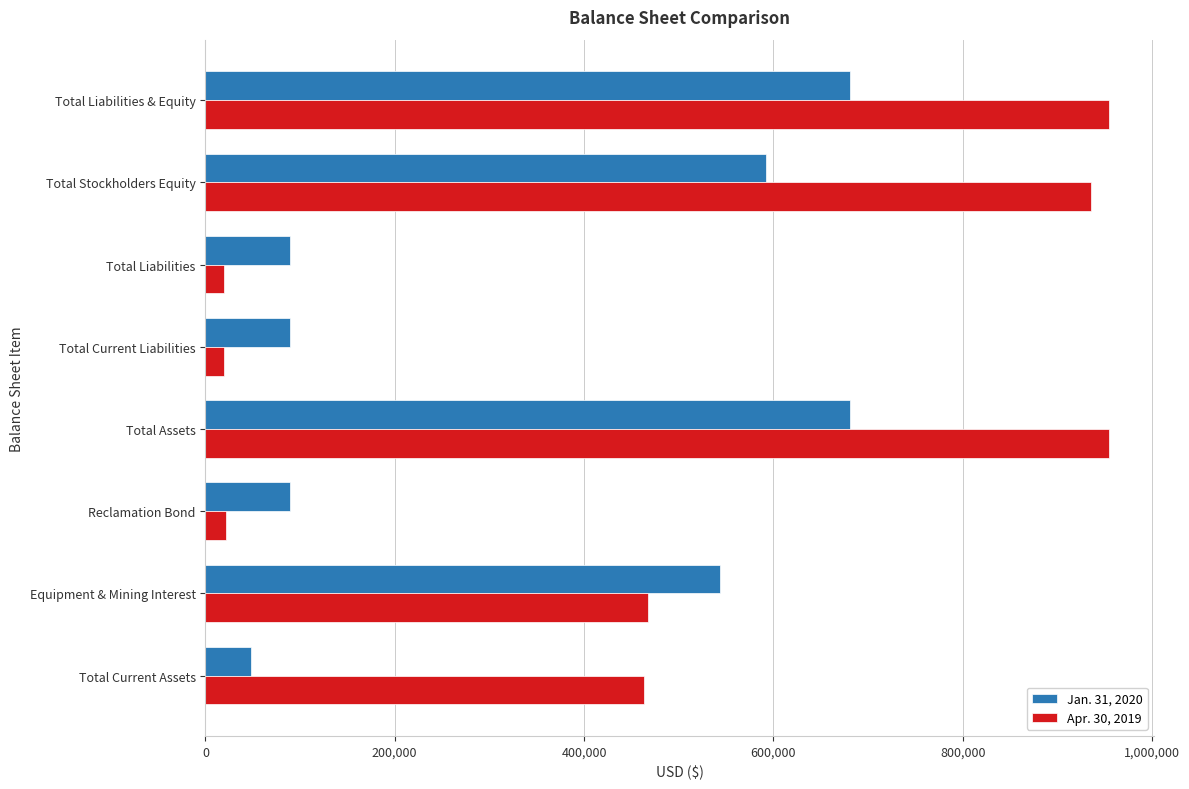

Is the value of Apr. 30, 2019 at Total Current Liabilities greater than the value of Jan. 31, 2020 at Reclamation Bond?

No